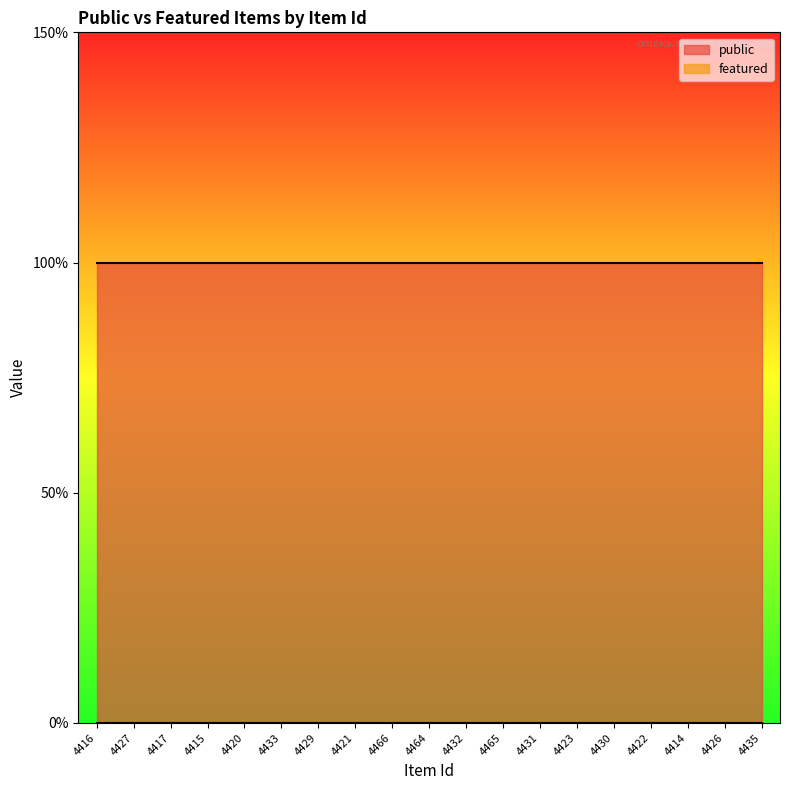

True or false: public and featured intersect in this chart.

False